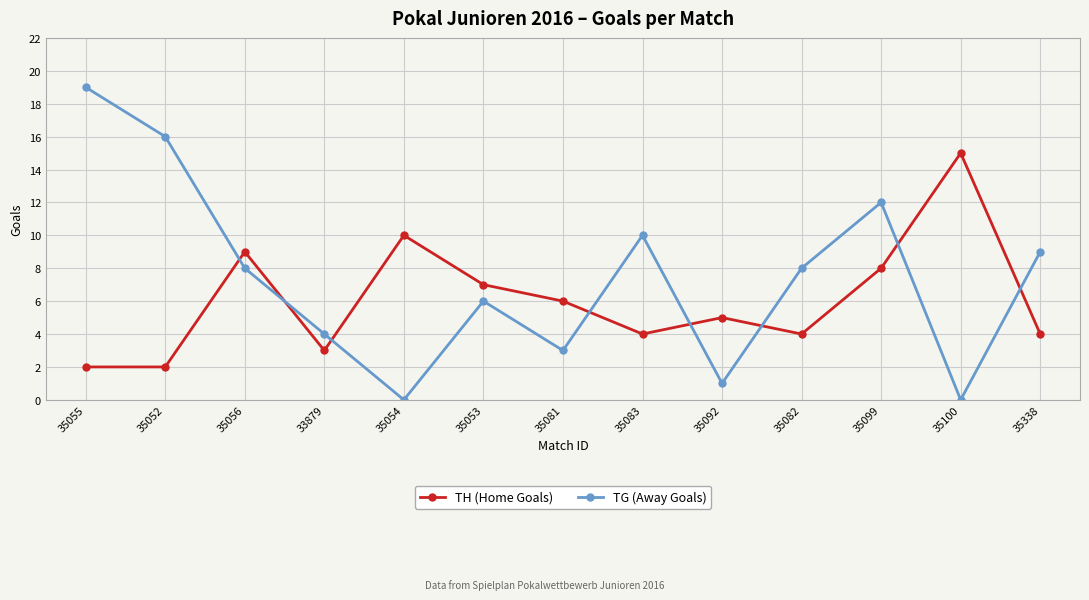

What is the label of the 10th point from the left?

35082